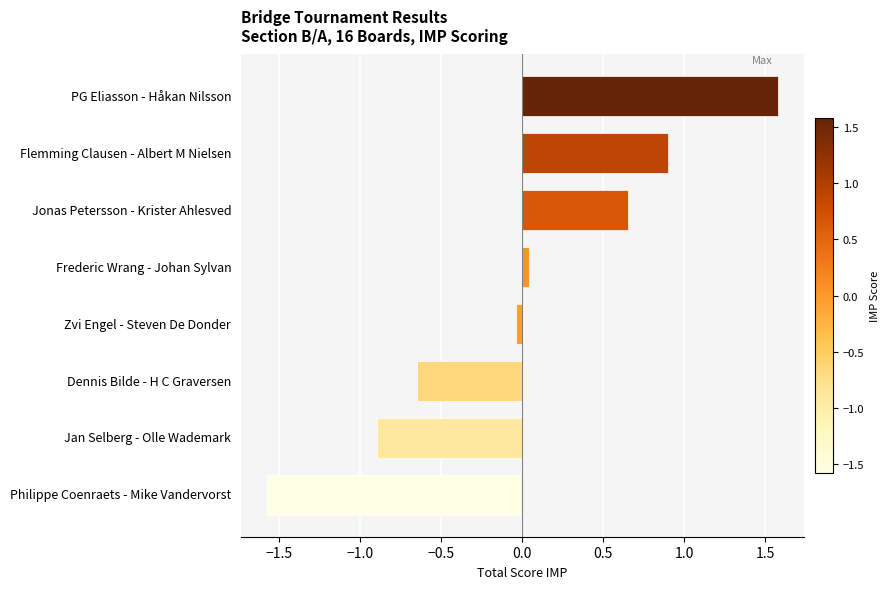

What is the difference between the maximum and minimum values?

3.2